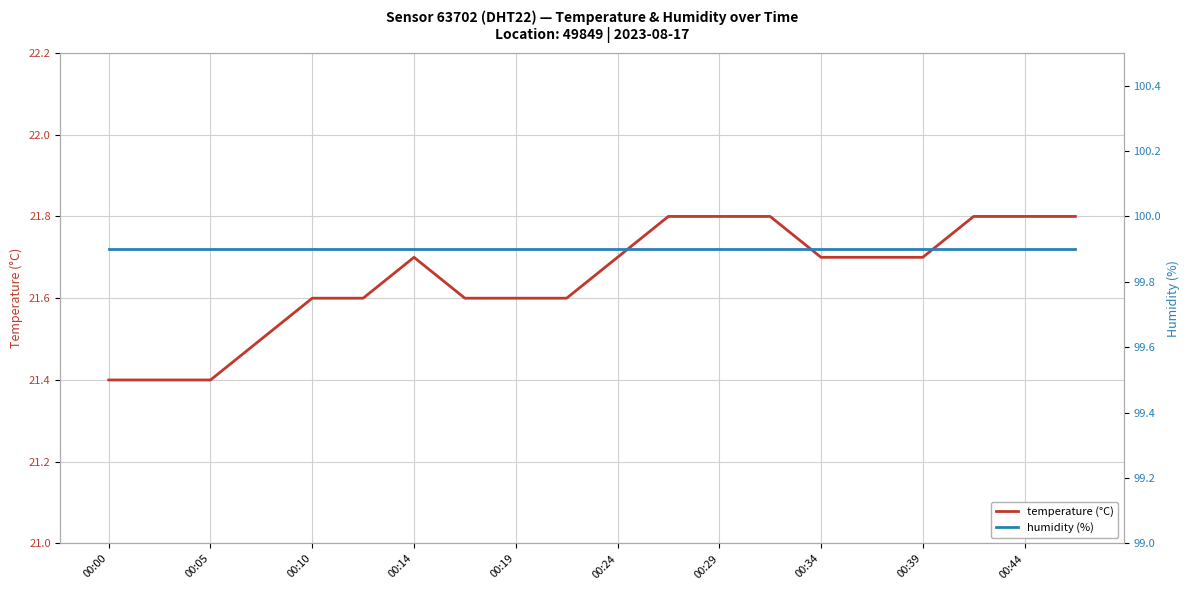

What is the highest value of the temperature (°C) series?

21.8